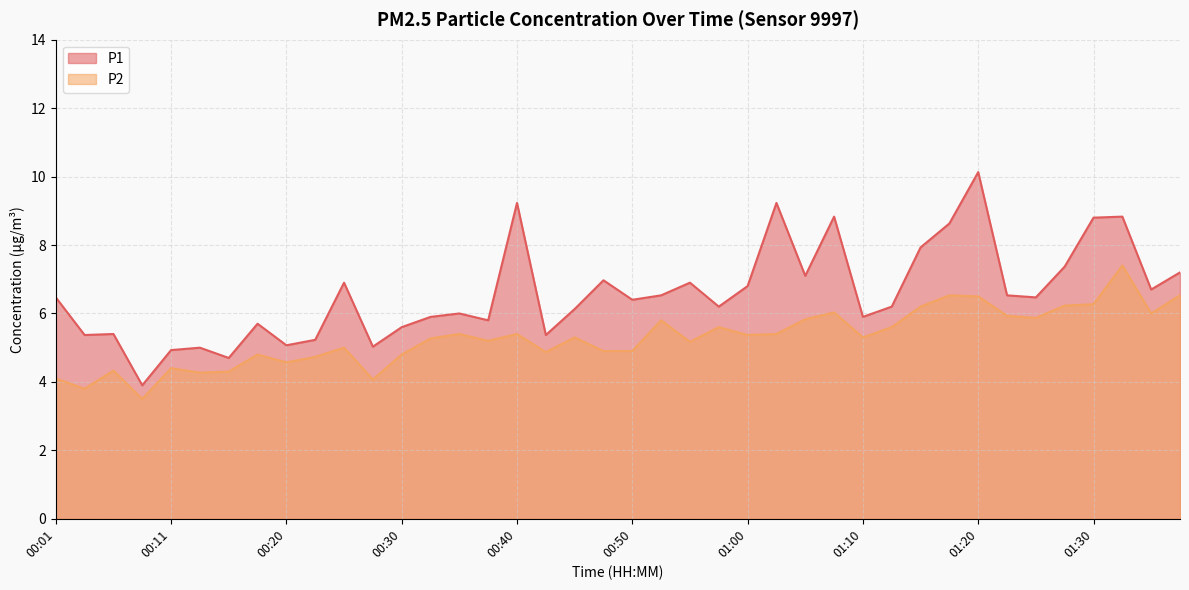

Reading right to left, extract all data points from this chart.

P1: 7.2	6.7	8.8	8.8	7.4	6.5	6.5	10.1	8.6	7.9	6.2	5.9	8.8	7.1	9.2	6.8	6.2	6.9	6.5	6.4	7.0	6.1	5.4	9.2	5.8	6.0	5.9	5.6	5.0	6.9	5.2	5.1	5.7	4.7	5.0	4.9	3.9	5.4	5.4	6.5
P2: 6.5	6.0	7.4	6.3	6.2	5.9	5.9	6.5	6.5	6.2	5.6	5.3	6.0	5.8	5.4	5.4	5.6	5.2	5.8	4.9	4.9	5.3	4.9	5.4	5.2	5.4	5.3	4.8	4.1	5.0	4.7	4.6	4.8	4.3	4.3	4.4	3.5	4.3	3.8	4.1